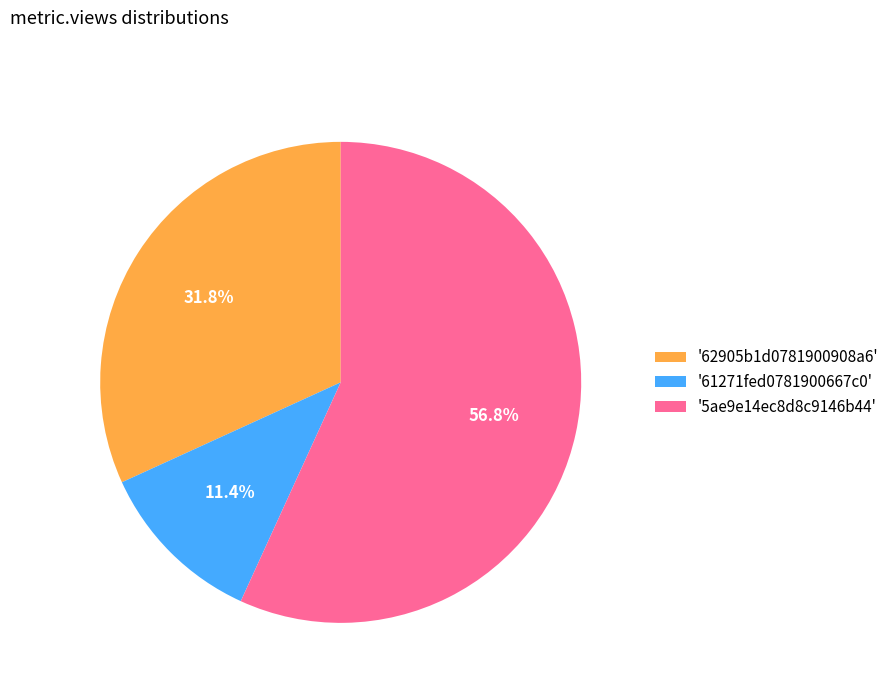

Is the sum of '61271fed0781900667c0' and '5ae9e14ec8d8c9146b44' greater than half?

Yes